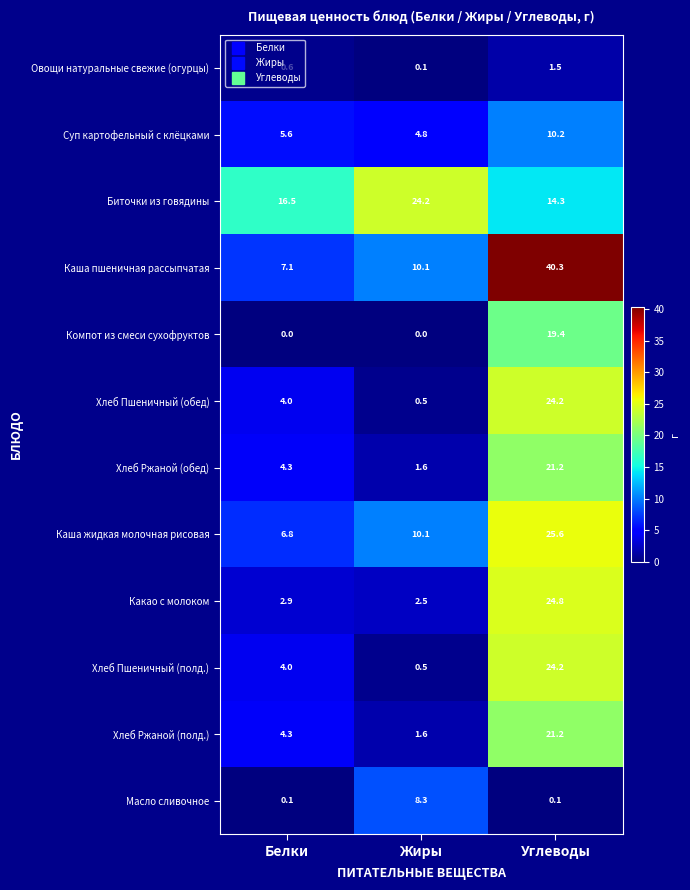

At which category is the sum across all series the highest?

Углеводы